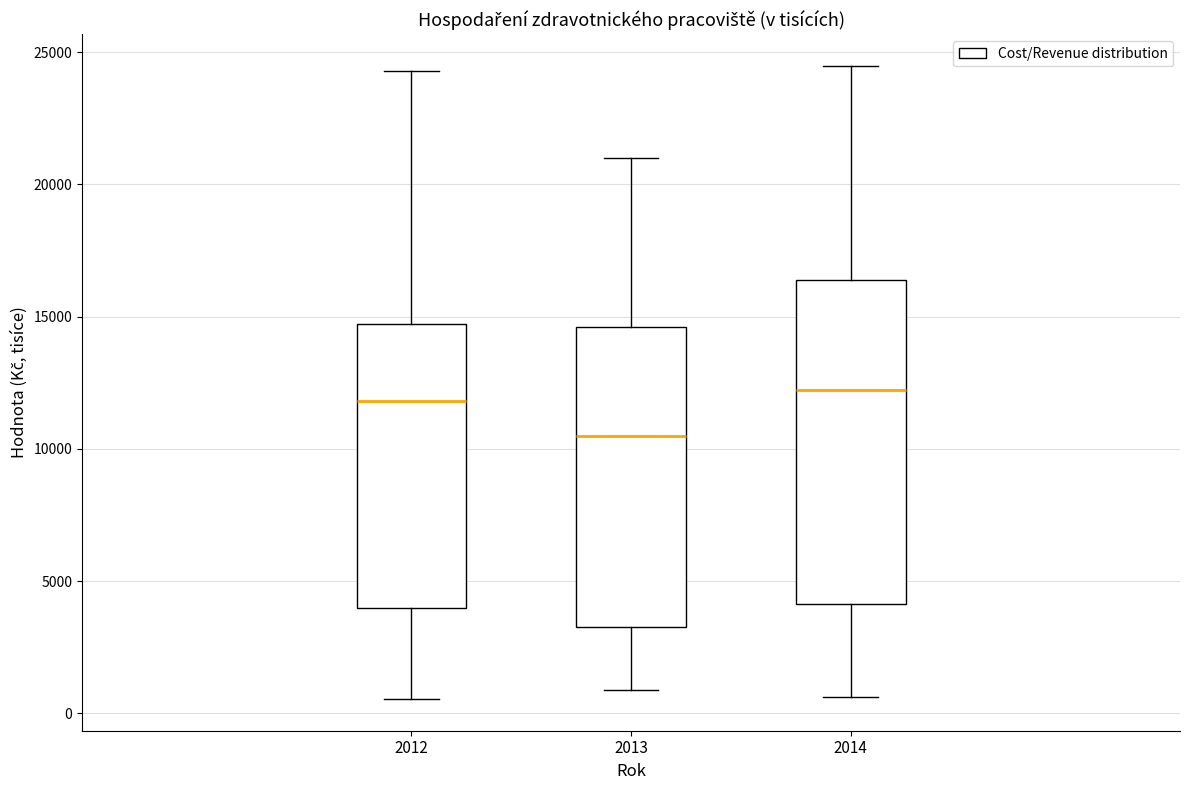

Reading left to right, read every box against the y-axis: the position of its median line, the range the box covers, and the ends of its whiskers. The values are not printed on the chart, so give them approximately, as read against the axis.

2012: median 12000, box 4000 to 14500, whiskers 500 to 24500
2013: median 10500, box 3500 to 14500, whiskers 1000 to 21000
2014: median 12000, box 4000 to 16500, whiskers 500 to 24500